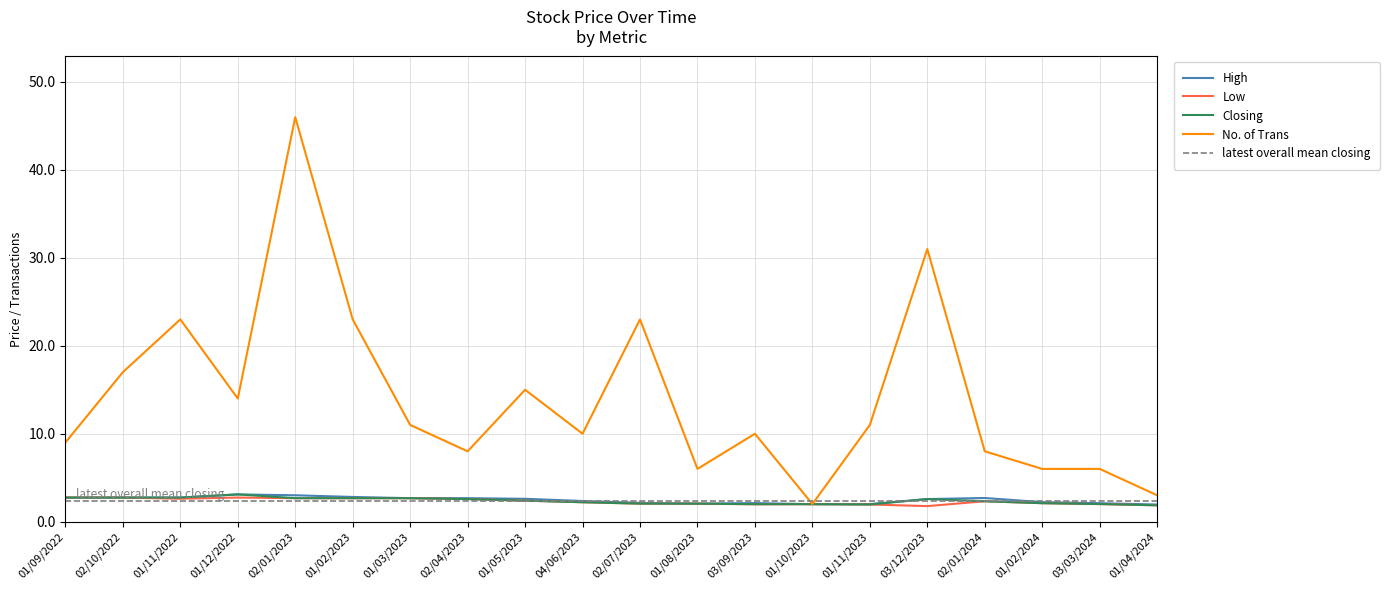

Reading left to right, list all the values displayed in this chart.

High: 01/04/2024=1.9	03/03/2024=2.1	01/02/2024=2.2	02/01/2024=2.7	03/12/2023=2.6	01/11/2023=2.0	01/10/2023=2.0	03/09/2023=2.1	01/08/2023=2.0	02/07/2023=2.1	04/06/2023=2.4	01/05/2023=2.6	02/04/2023=2.7	01/03/2023=2.7	01/02/2023=2.8	02/01/2023=3.0	01/12/2022=3.1	01/11/2022=2.7	02/10/2022=2.7	01/09/2022=2.7
Low: 01/04/2024=1.9	03/03/2024=2.0	01/02/2024=2.1	02/01/2024=2.3	03/12/2023=1.8	01/11/2023=1.9	01/10/2023=2.0	03/09/2023=2.0	01/08/2023=2.0	02/07/2023=2.0	04/06/2023=2.2	01/05/2023=2.4	02/04/2023=2.6	01/03/2023=2.7	01/02/2023=2.7	02/01/2023=2.7	01/12/2022=2.7	01/11/2022=2.6	02/10/2022=2.7	01/09/2022=2.7
Closing: 01/04/2024=1.9	03/03/2024=2.0	01/02/2024=2.1	02/01/2024=2.3	03/12/2023=2.6	01/11/2023=1.9	01/10/2023=2.0	03/09/2023=2.0	01/08/2023=2.0	02/07/2023=2.0	04/06/2023=2.2	01/05/2023=2.4	02/04/2023=2.6	01/03/2023=2.7	01/02/2023=2.7	02/01/2023=2.7	01/12/2022=3.1	01/11/2022=2.7	02/10/2022=2.7	01/09/2022=2.7
No. of Trans: 01/04/2024=3.0	03/03/2024=6.0	01/02/2024=6.0	02/01/2024=8.0	03/12/2023=31.0	01/11/2023=11.0	01/10/2023=2.0	03/09/2023=10.0	01/08/2023=6.0	02/07/2023=23.0	04/06/2023=10.0	01/05/2023=15.0	02/04/2023=8.0	01/03/2023=11.0	01/02/2023=23.0	02/01/2023=46.0	01/12/2022=14.0	01/11/2022=23.0	02/10/2022=17.0	01/09/2022=9.0